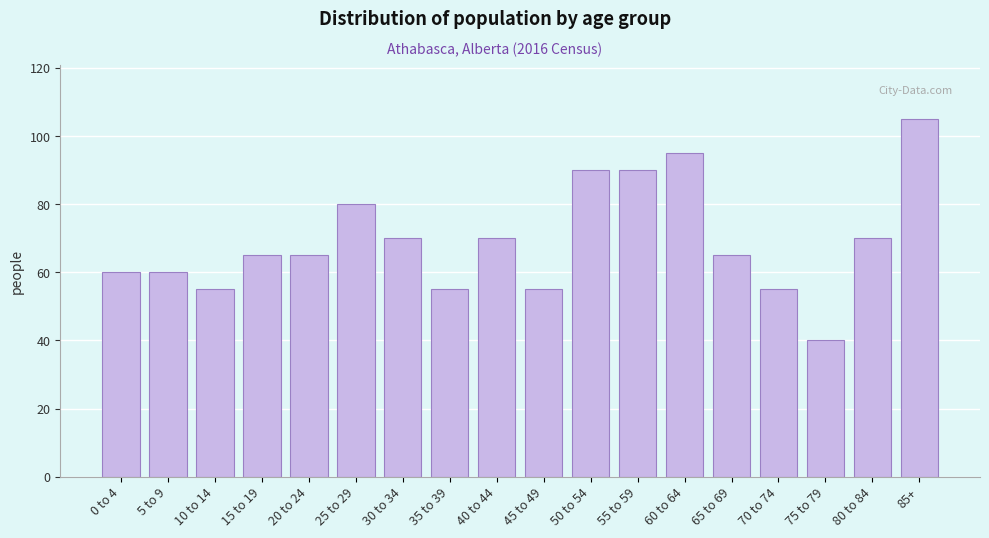

Reading left to right, list all the values displayed in this chart.

60	60	55	65	65	80	70	55	70	55	90	90	95	65	55	40	70	105